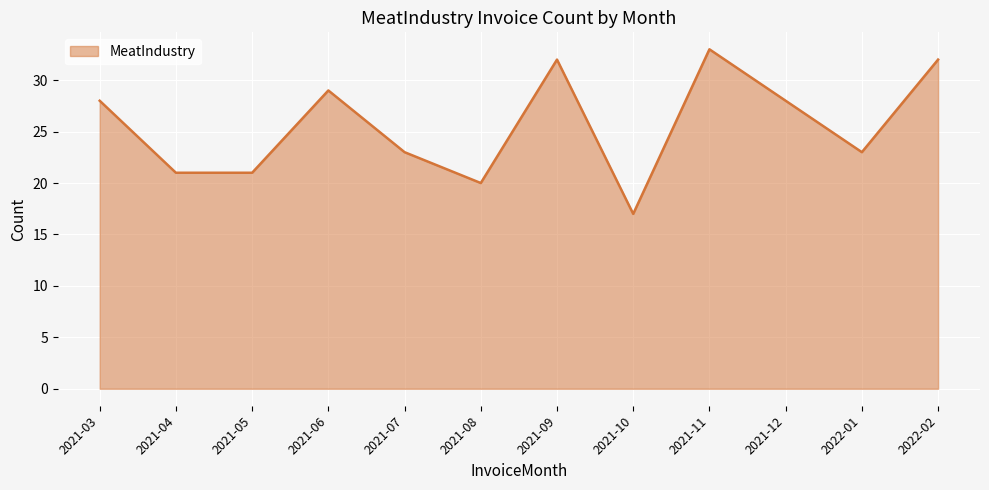

Is it true that the value at 2021-07 is 23?

True